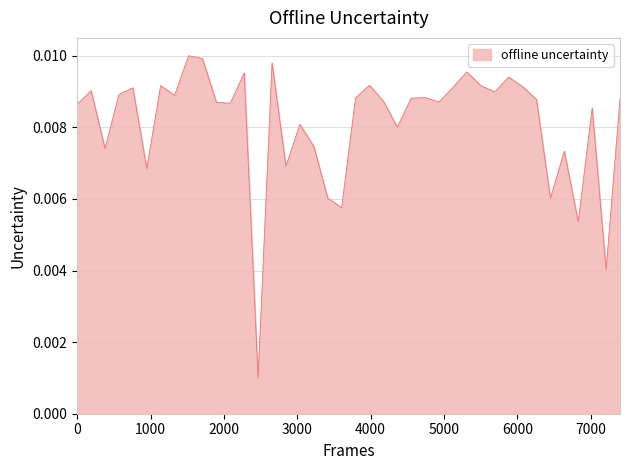

True or false: the data has more than 1 interior local peaks.

True